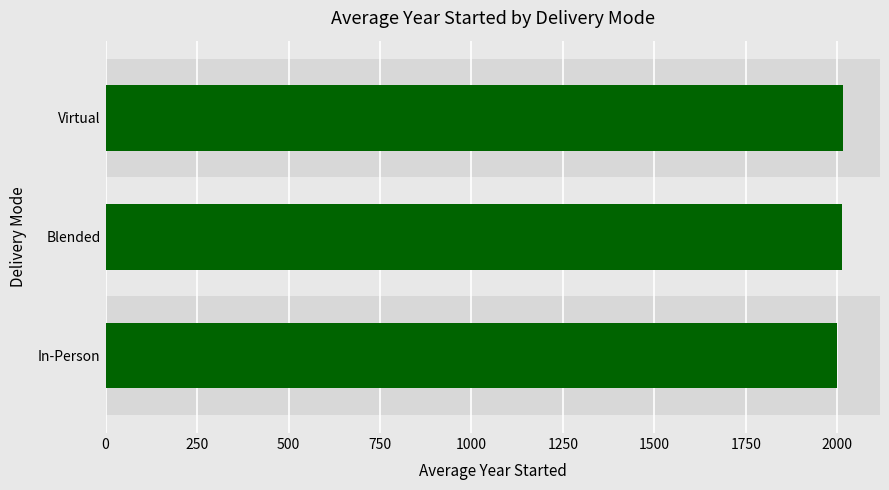

What is the average value?

2009